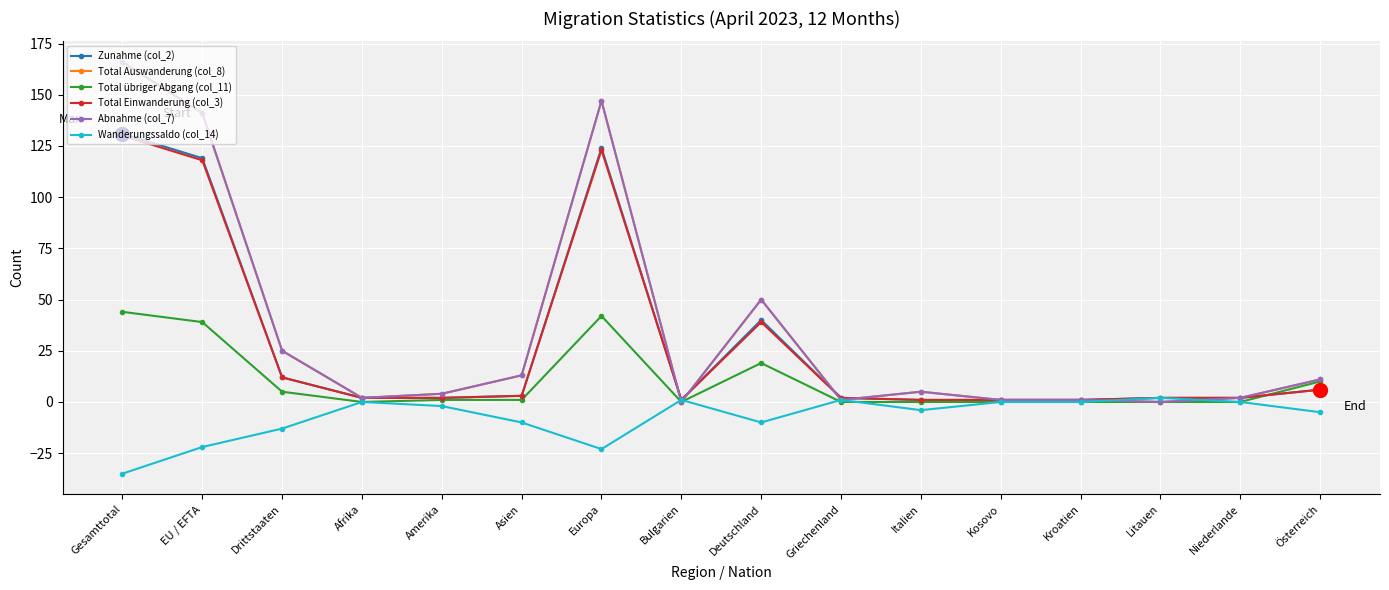

Where is Wanderungssaldo (col_14) nearest to the value -16?

Drittstaaten